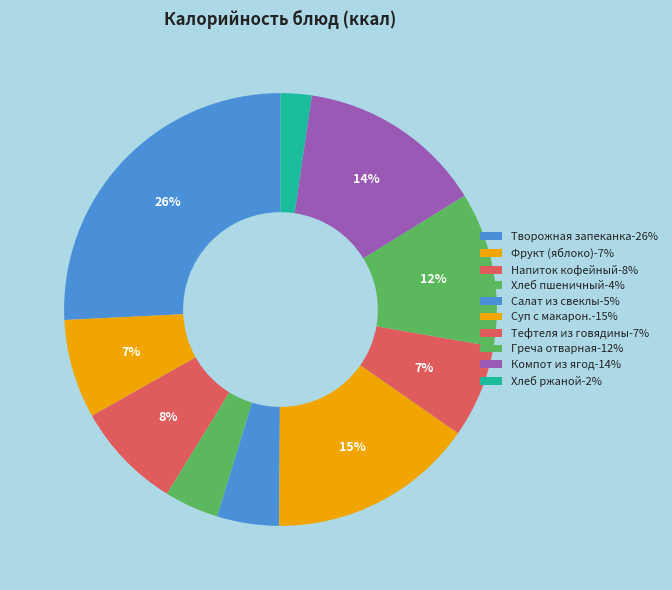

How many slices are in this pie chart?

10